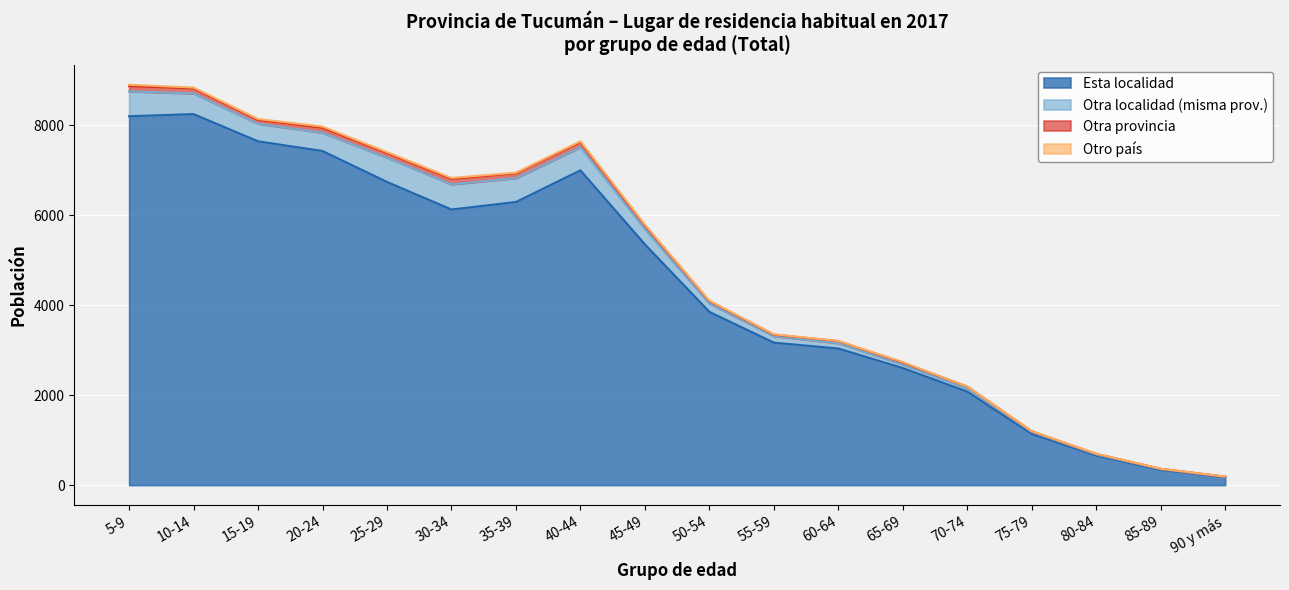

True or false: Otra localidad (misma prov.) and Otra provincia cross at least once.

False